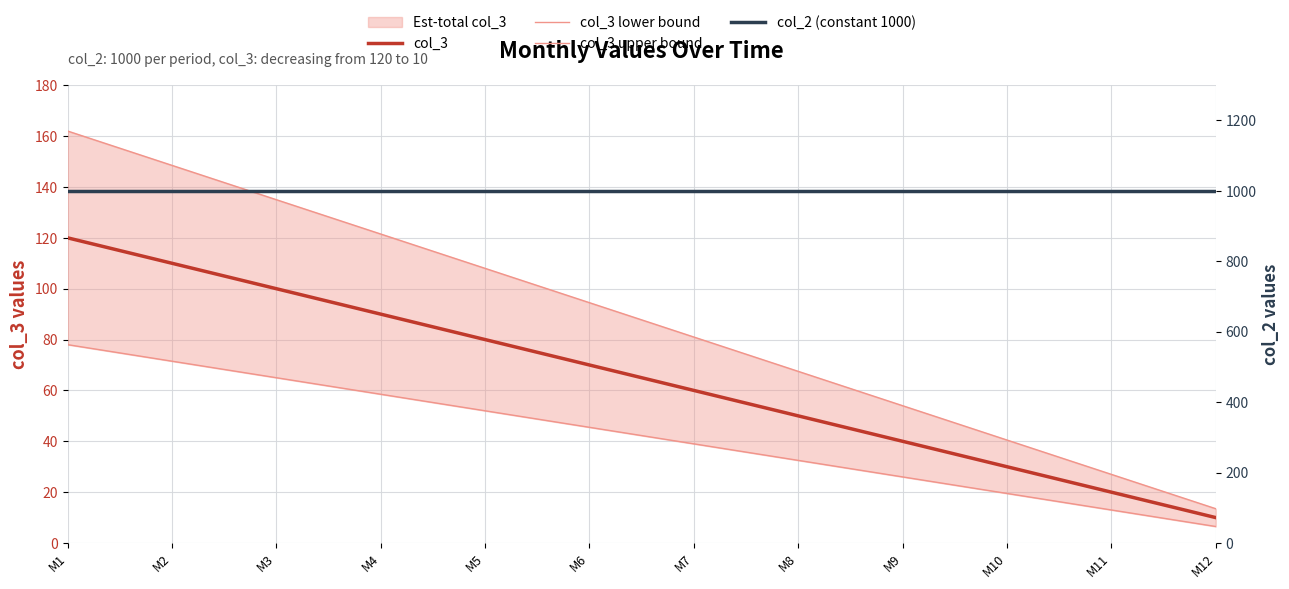

Which series changed the most between M7 and M9?

col_3 upper bound